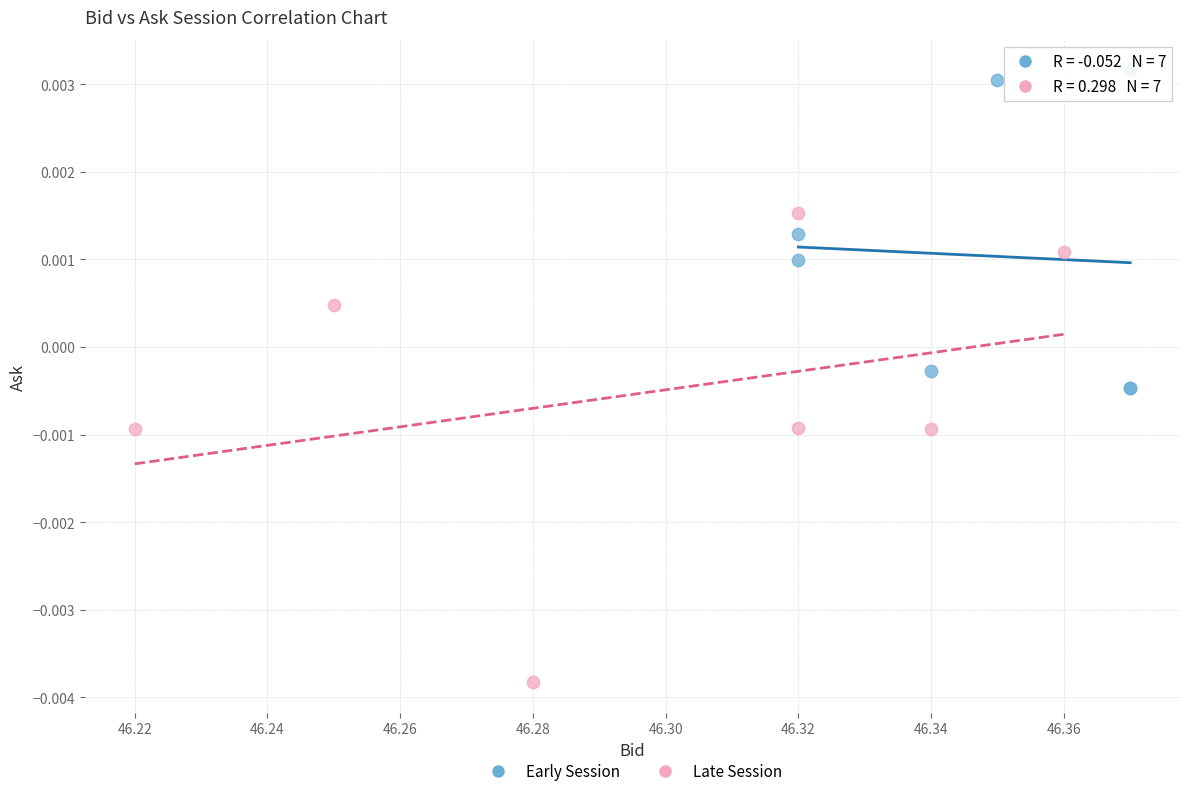

Which series contains the lowest Y value?

Late Session